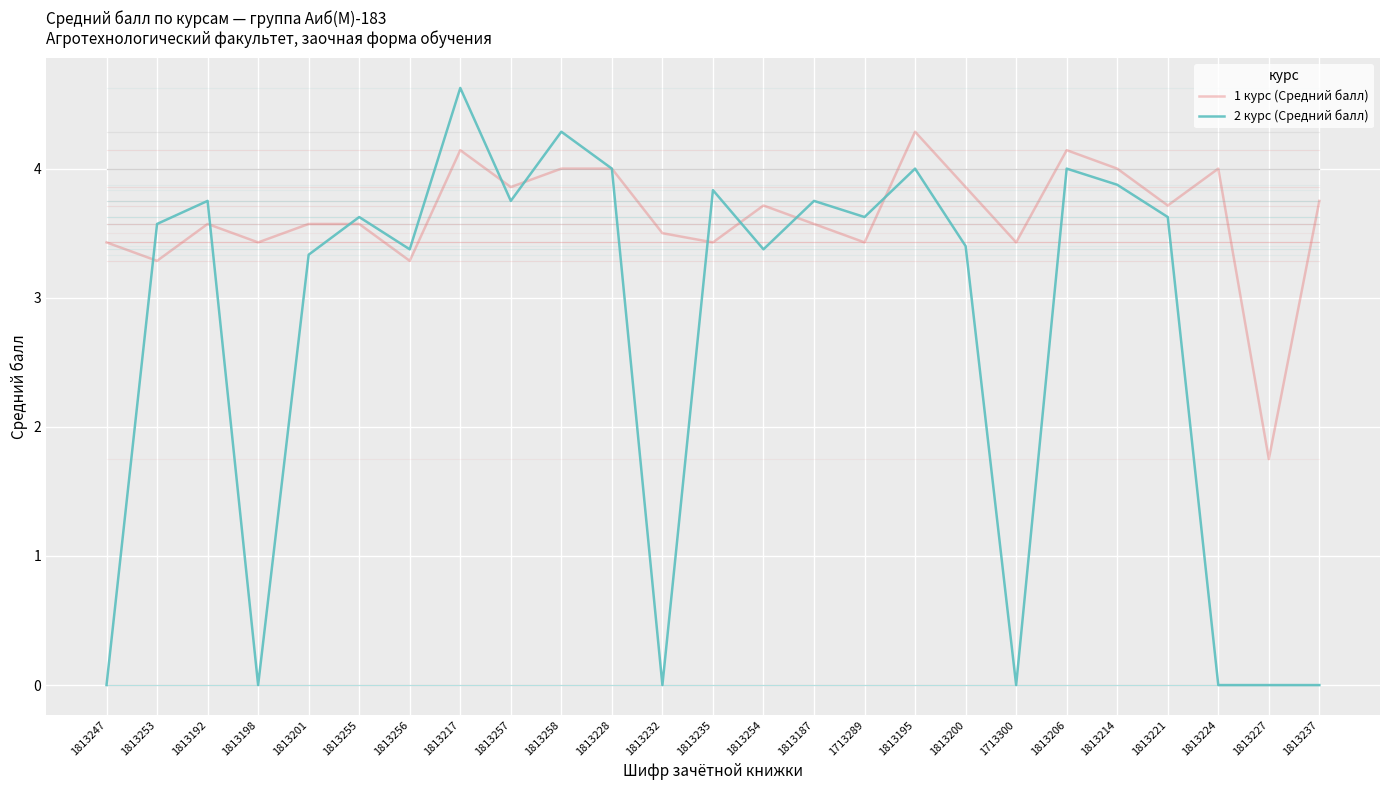

At which category does 2 курс (Средний балл) reach its first local peak?

1813192